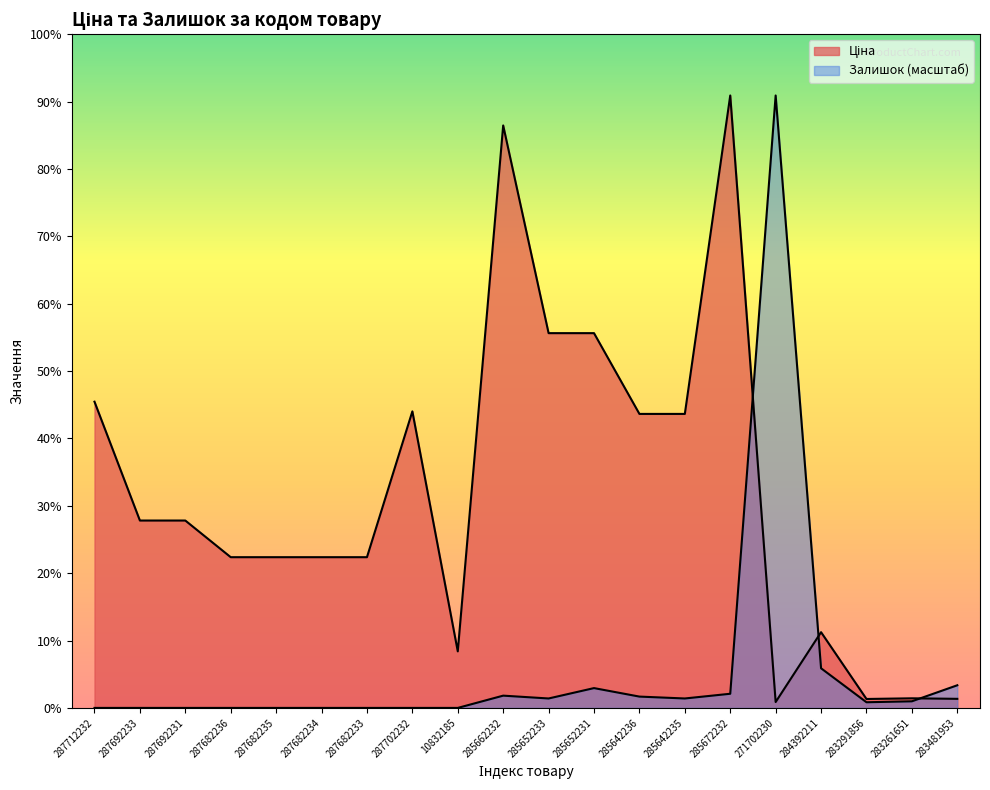

True or false: Ціна and Залишок cross at least once.

True